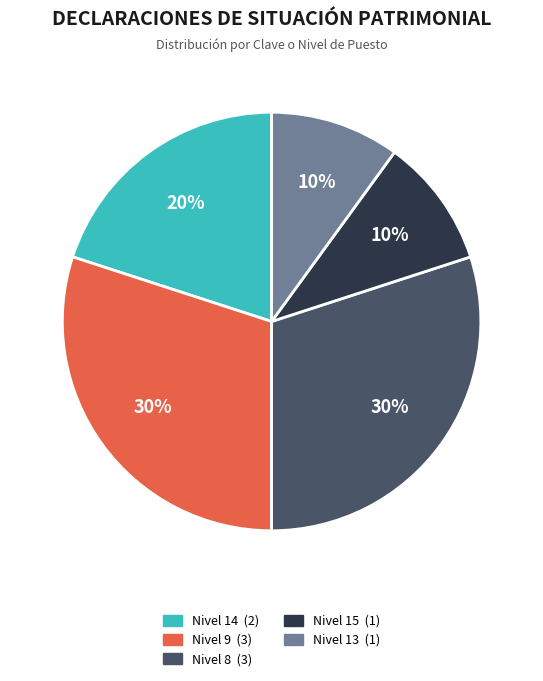

To the nearest percent, what is the average slice percentage?

20%